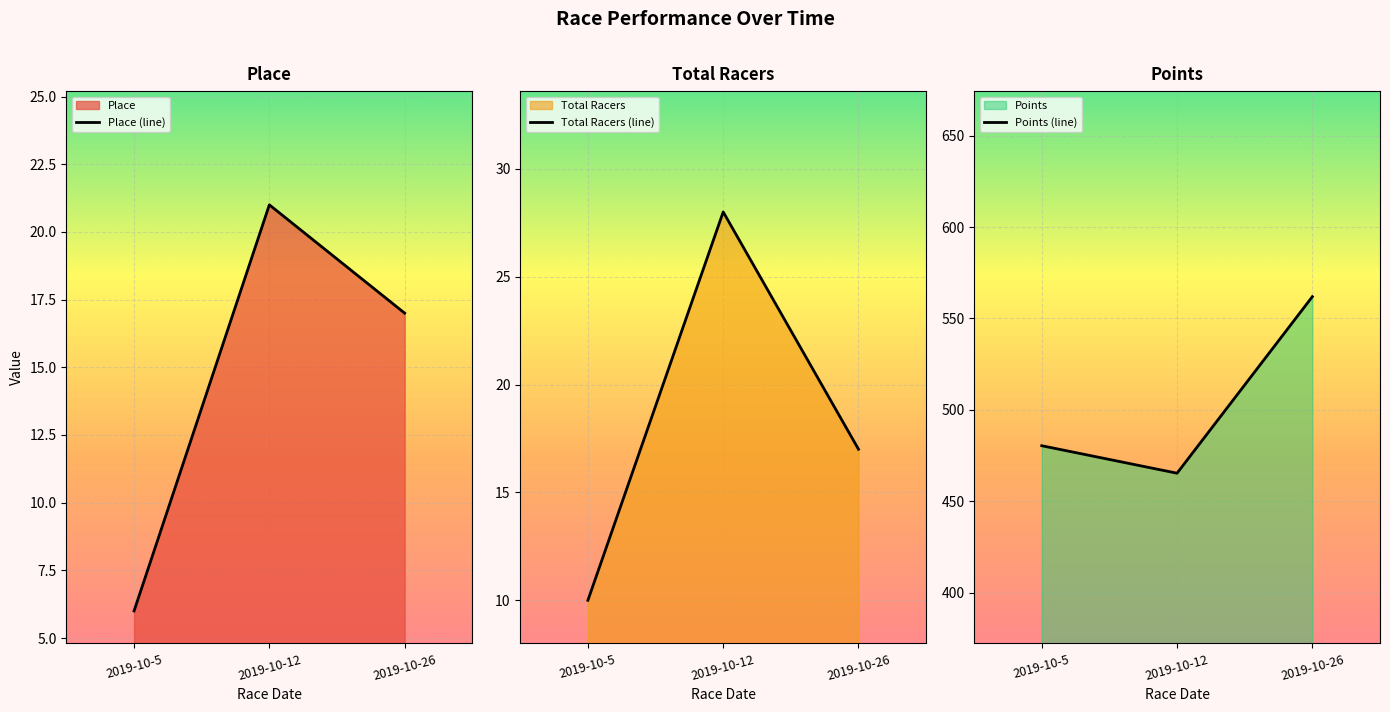

What is the maximum value for Points?

561.9